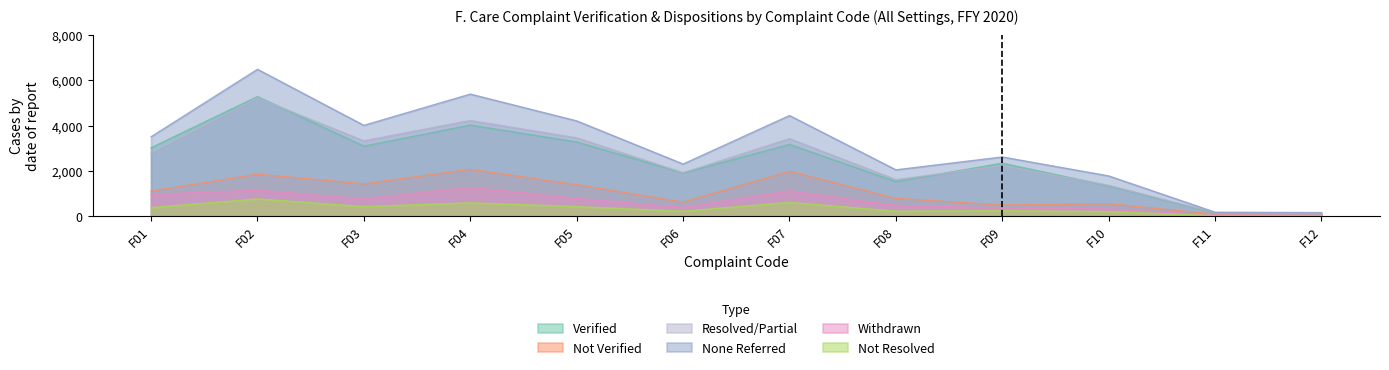

What is the difference between the Verified values at F07 and F06?

1260